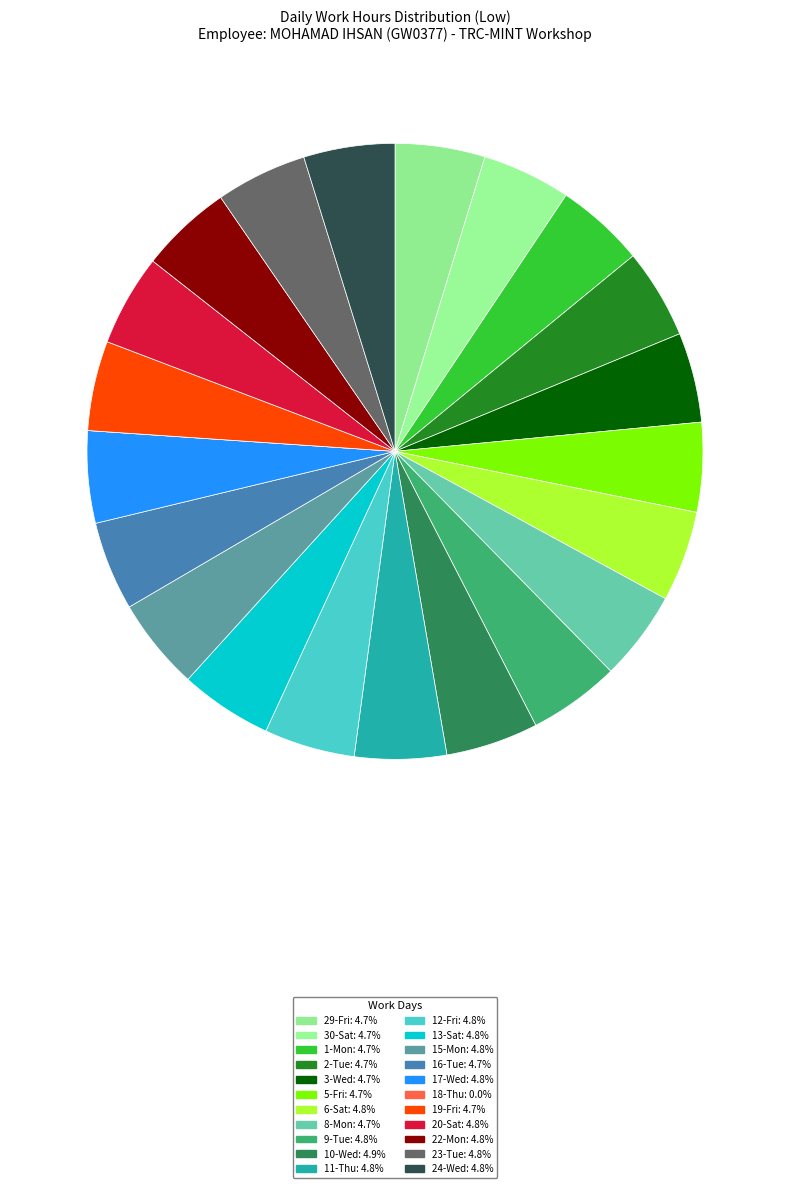

What is the smallest slice in the pie chart?

18-Thu